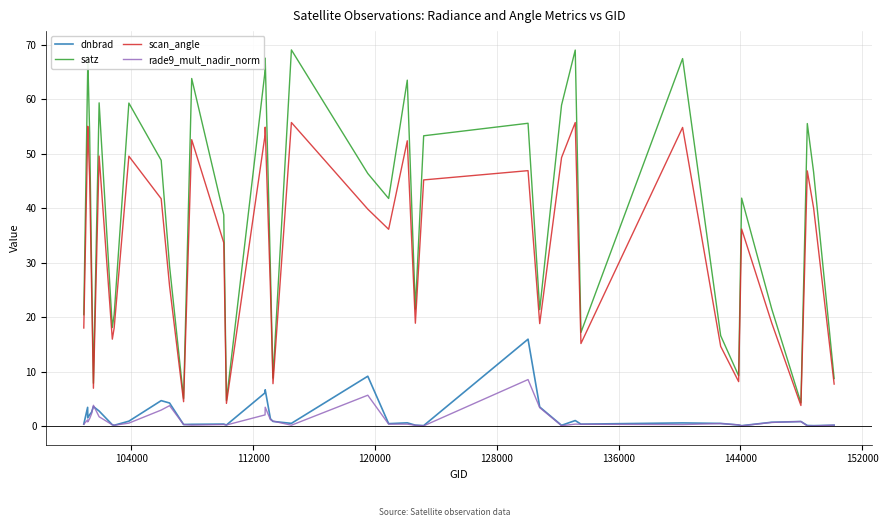

What is the average value of the rade9_mult_nadir_norm series?

1.3